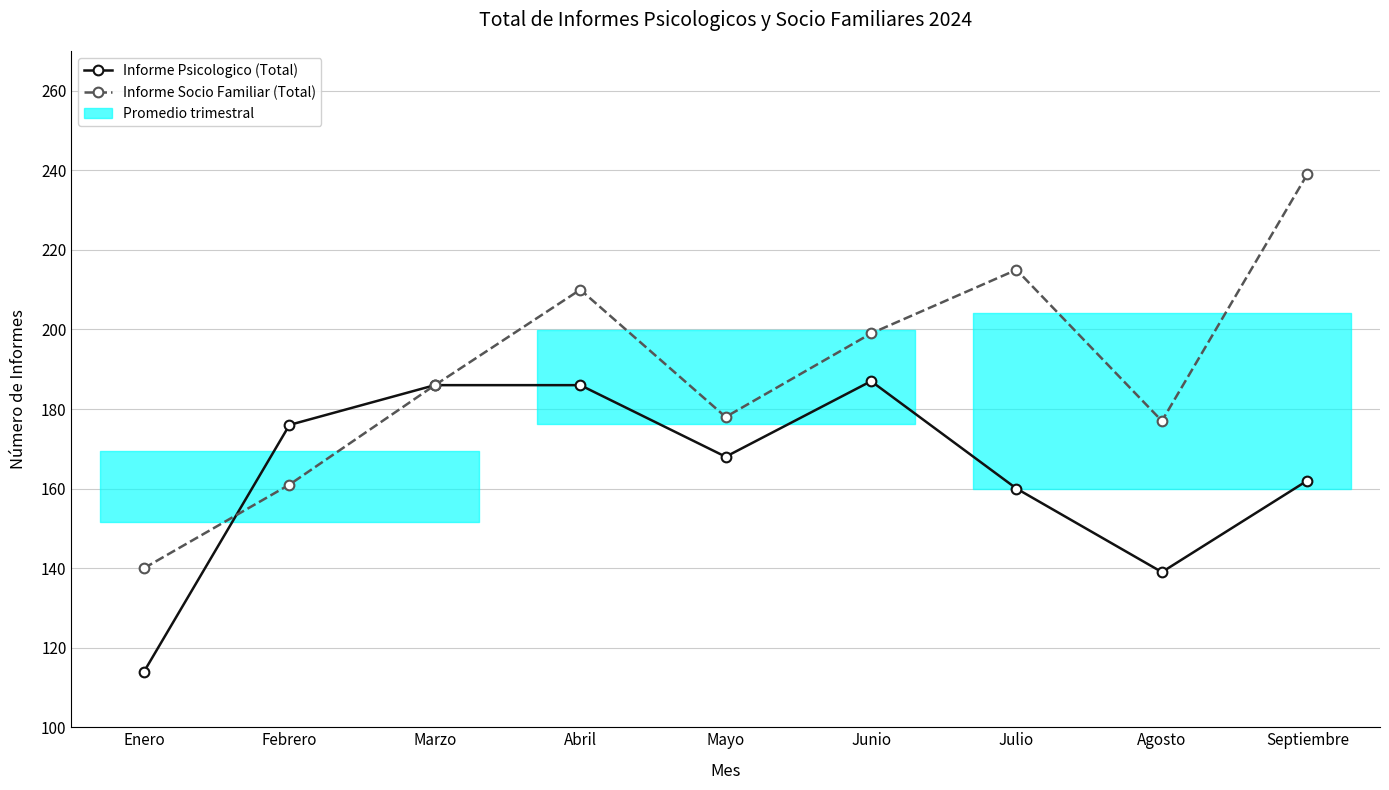

At Mayo, list the series in order from largest to smallest.

Informe Socio Familiar (Total), Informe Psicologico (Total)